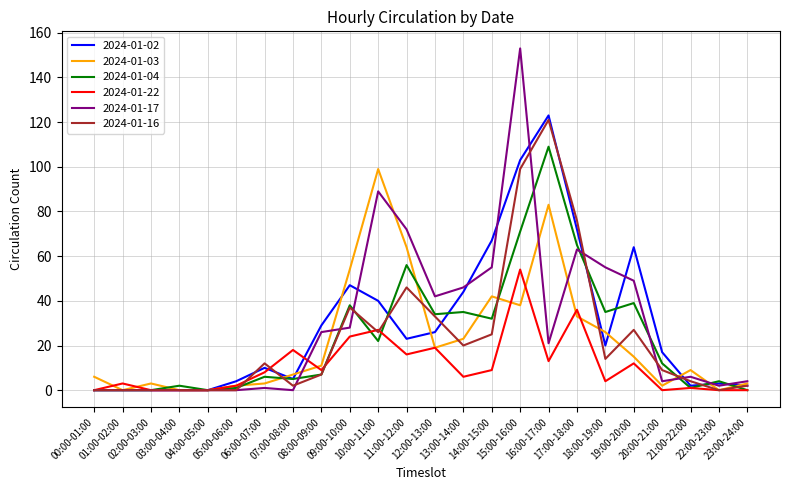

The value of 2024-01-03 at 08:00-09:00 is 18. True or false?

False